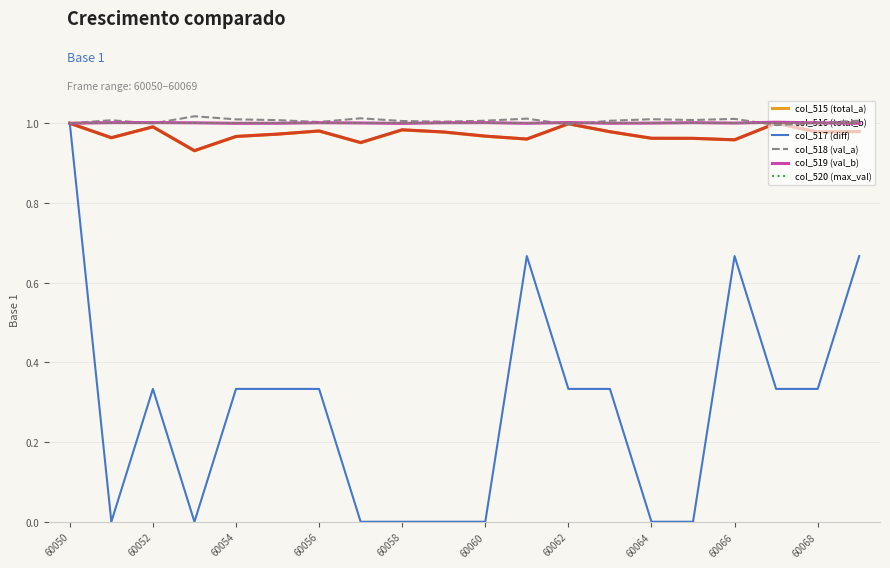

Which series has the widest spread of values?

col_517 (diff)